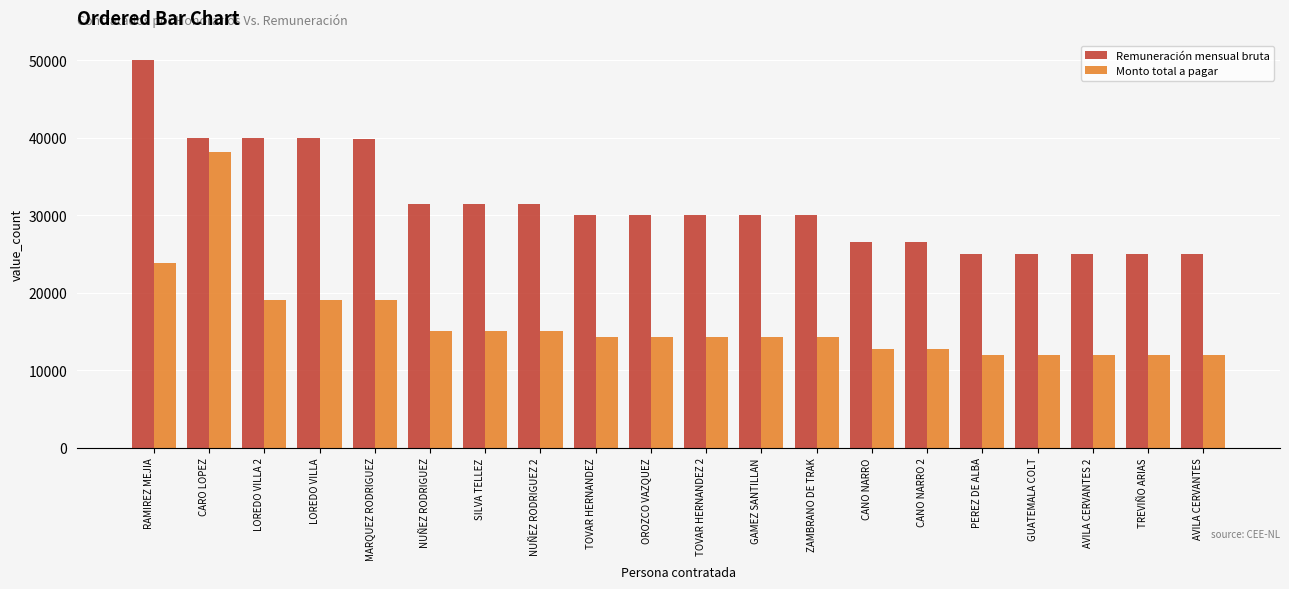

Rank the series by their maximum value, from highest to lowest.

Remuneración mensual bruta, Monto total a pagar